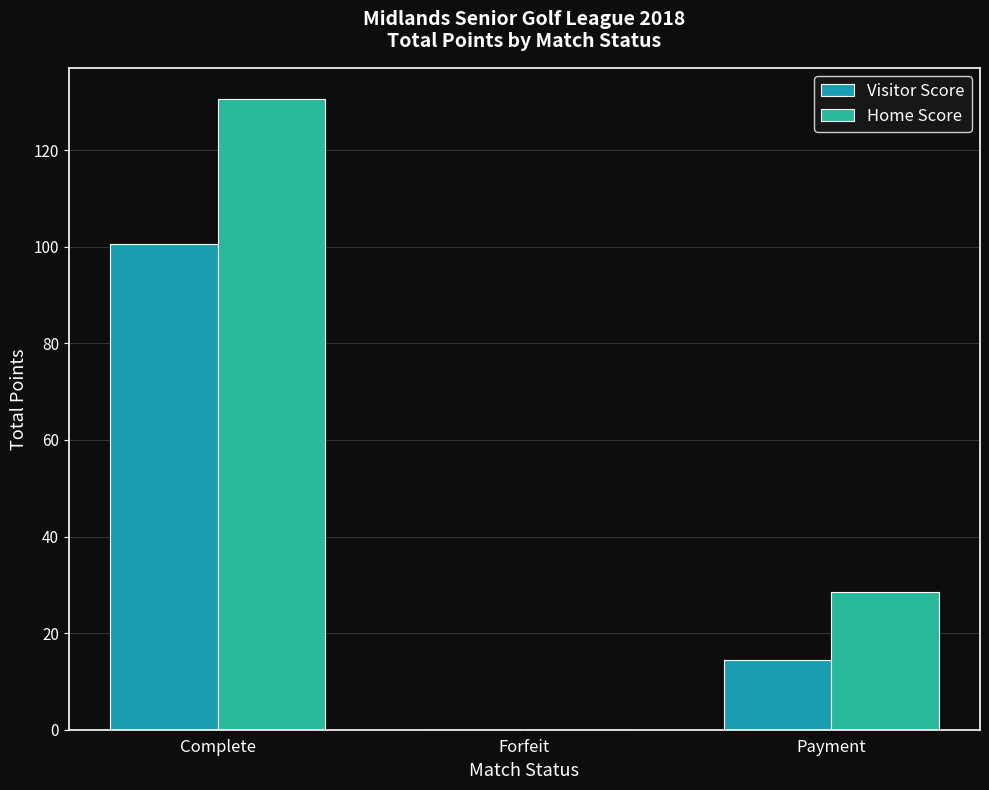

At which label does Visitor Score reach its peak?

Complete